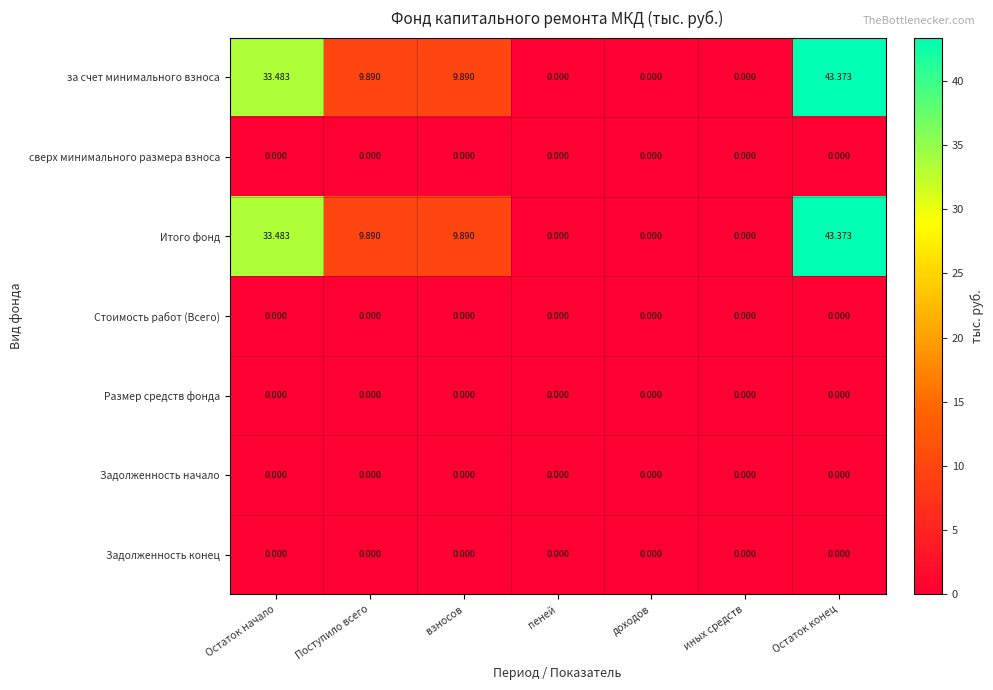

Is the value of Итого фонд at Поступило всего greater than the value of Размер средств фонда at Остаток конец?

Yes